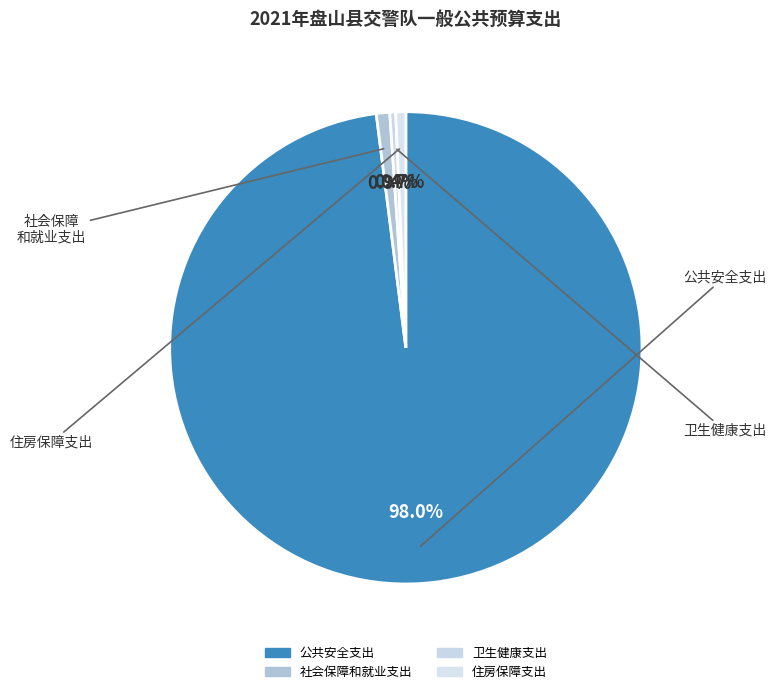

How many segments does this pie chart have?

4